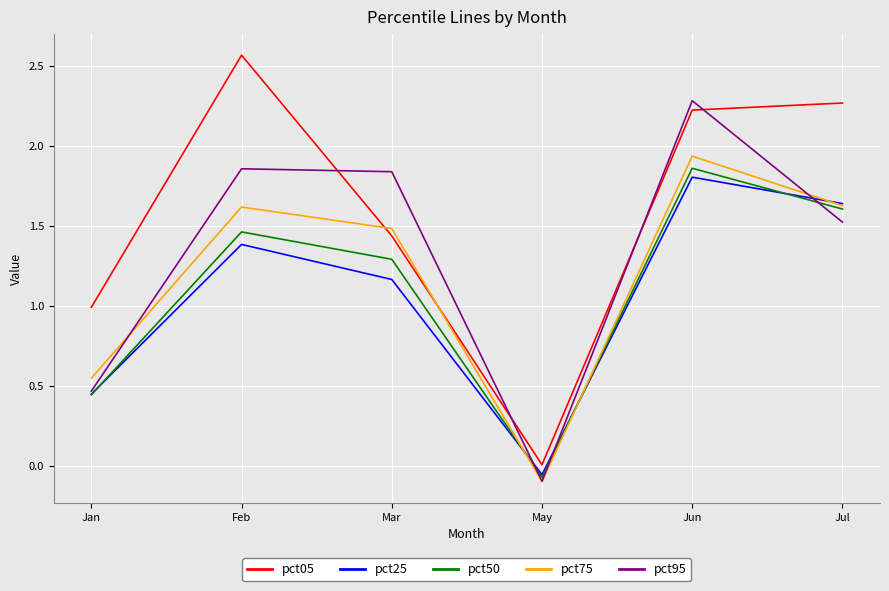

What are all the series names shown in the legend?

pct05, pct25, pct50, pct75, pct95